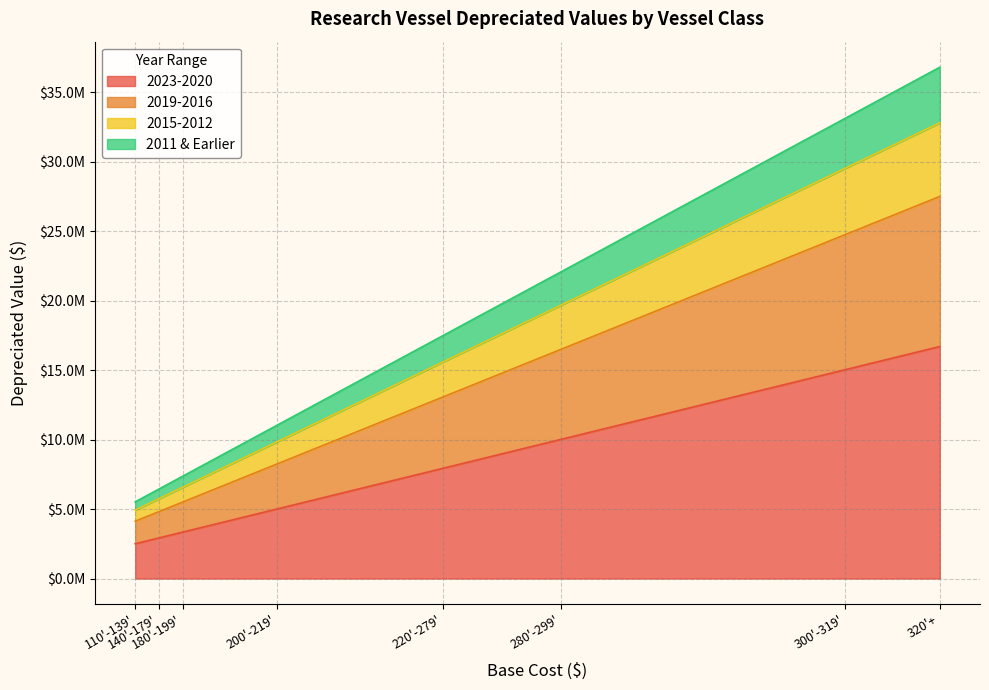

How many data points in 2011 & Earlier are above 17480000?

3